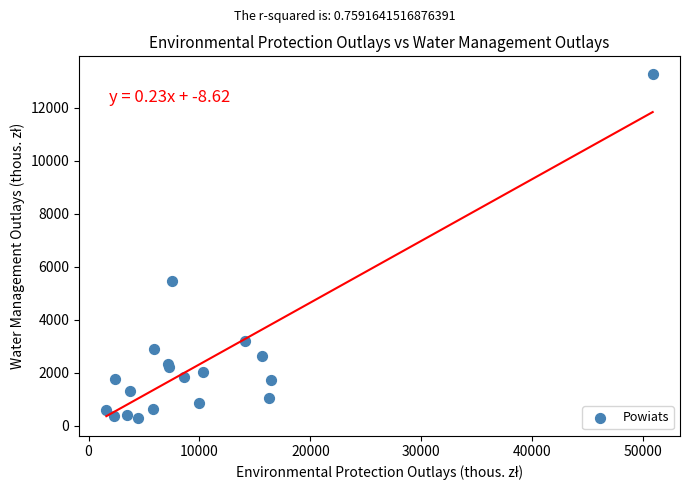

What is the range of X values (max minus min)?

49265.7